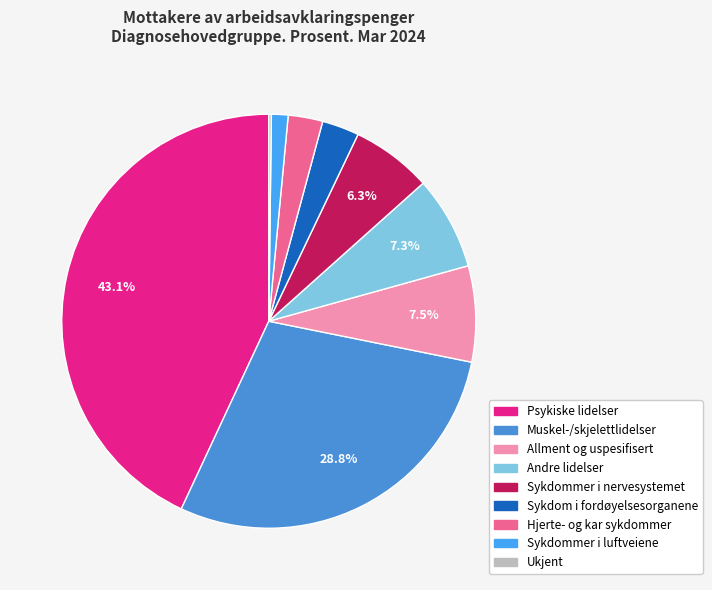

Combined, what portion of the pie is Hjerte- og kar sykdommer and Muskel-/skjelettlidelser?

31.5%